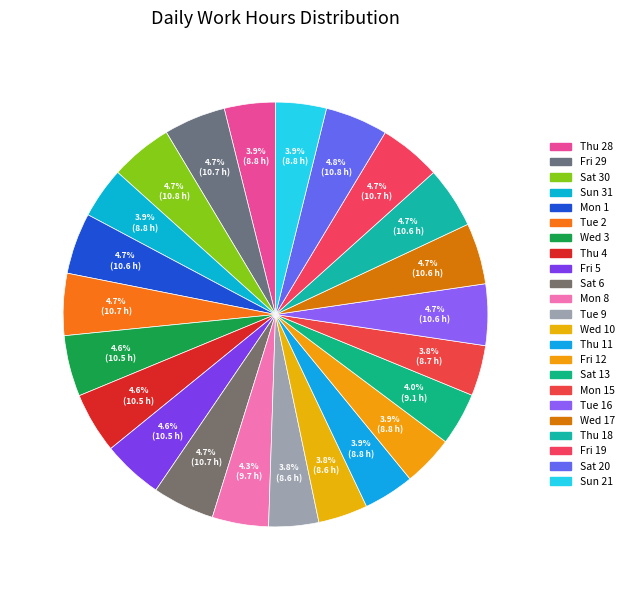

How many segments does this pie chart have?

23